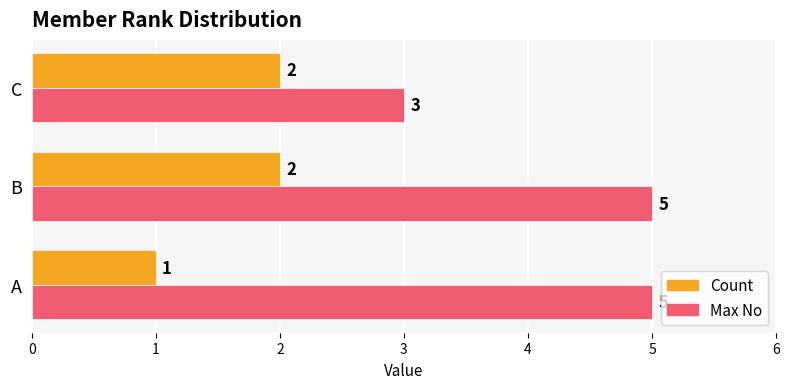

Which series has the widest spread of values?

Max No